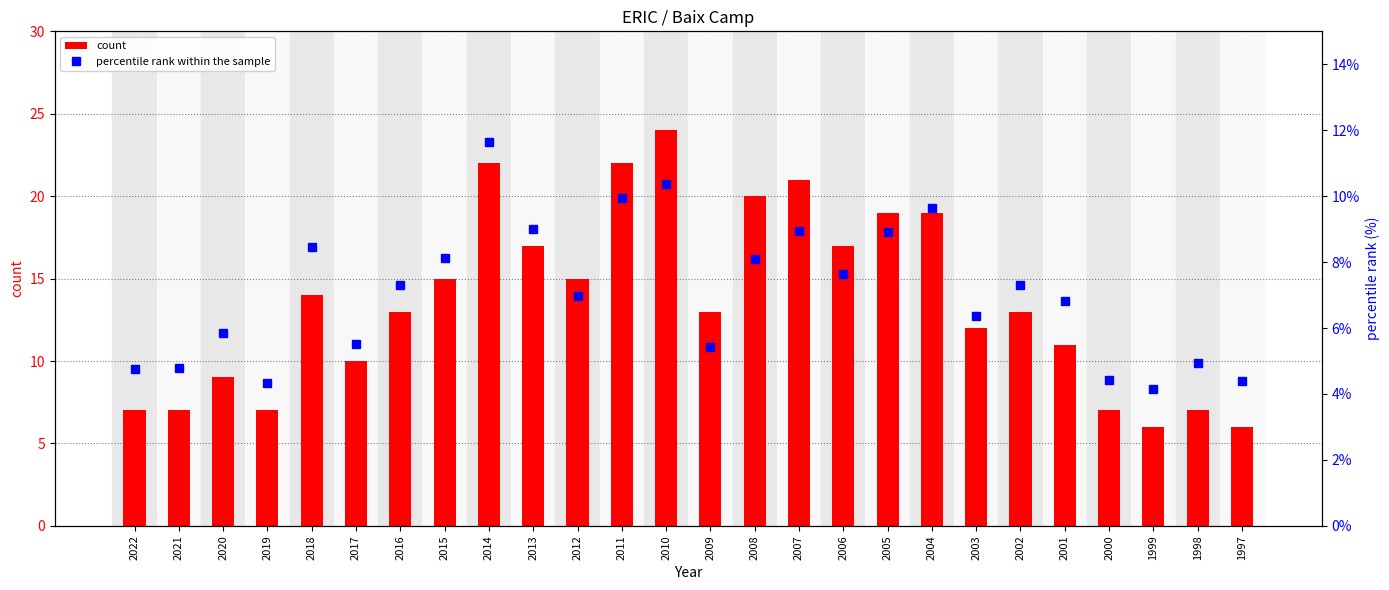

Which has a higher value, 2010 or 2005?

2010